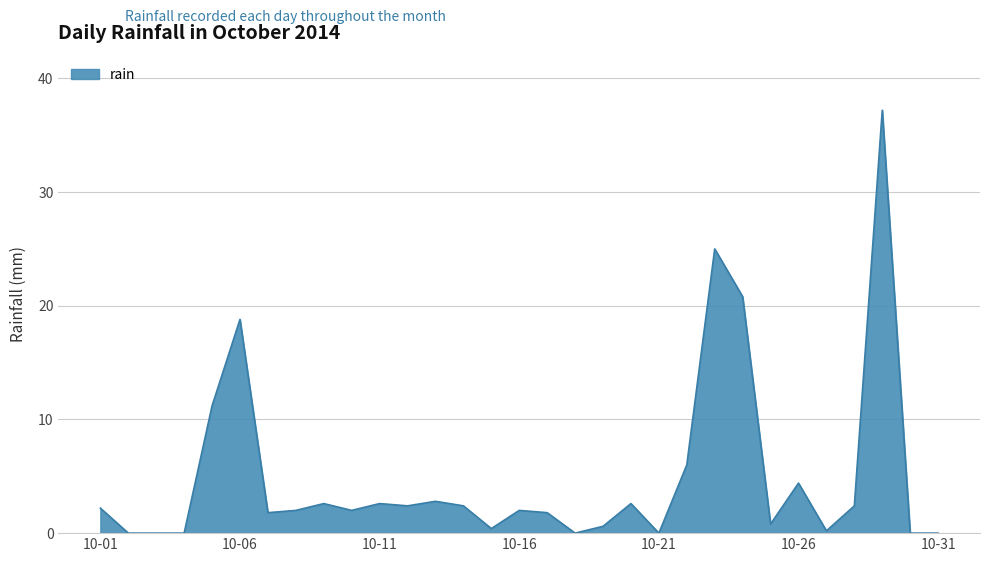

How many categories are shown in the chart?

31